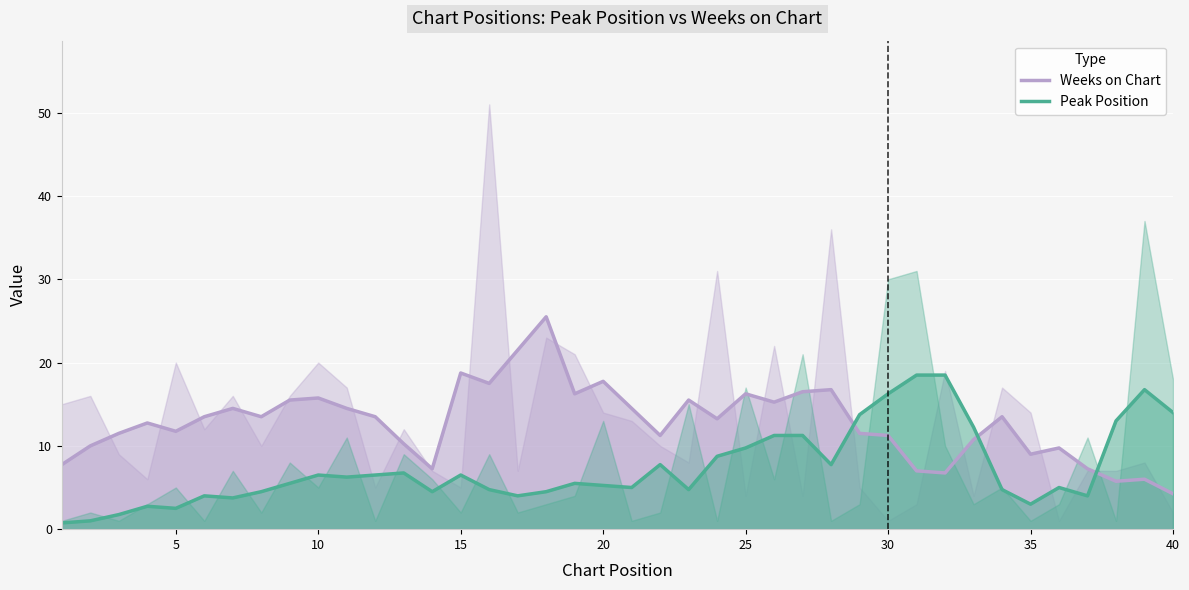

The value of Peak Position at 20 is 5.2. True or false?

True